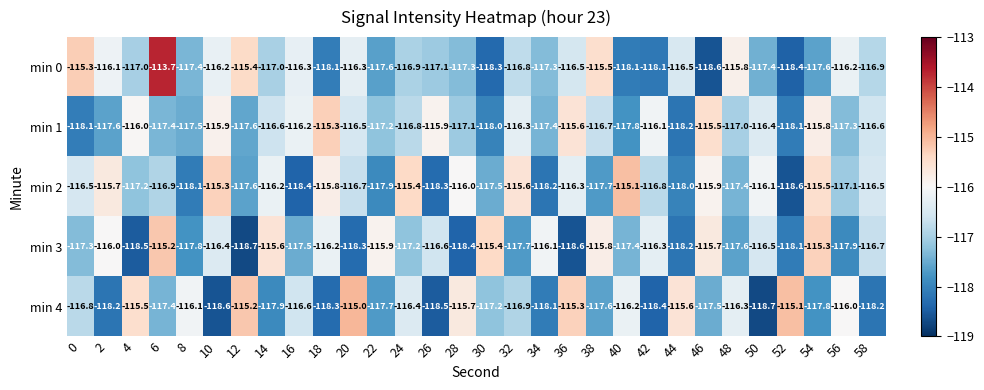

What is the difference between the maximum and minimum values in the min 4 series?

3.7